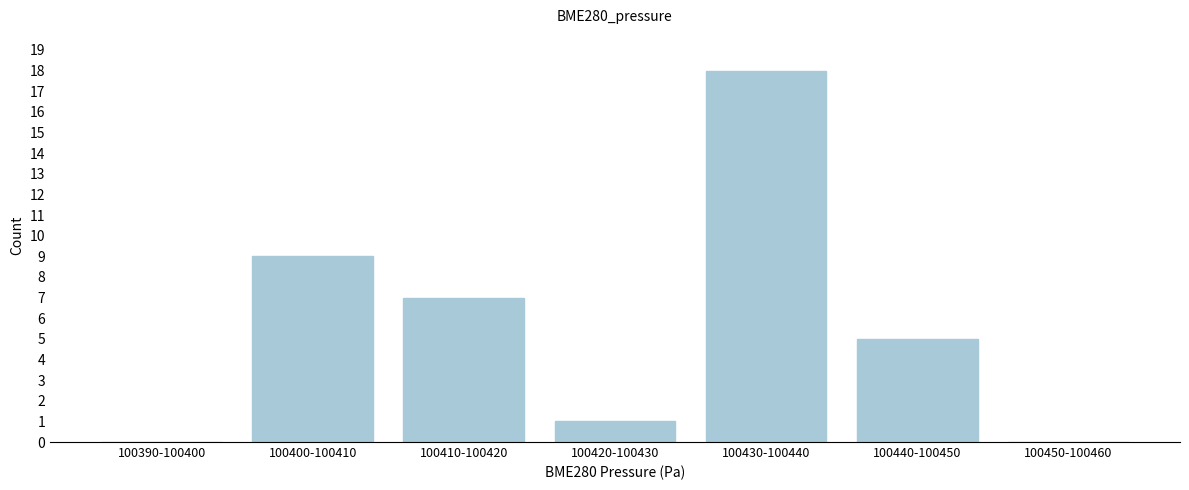

Reading left to right, what are all the values shown in this chart?

100390-100400=0	100400-100410=9	100410-100420=7	100420-100430=1	100430-100440=18	100440-100450=5	100450-100460=0